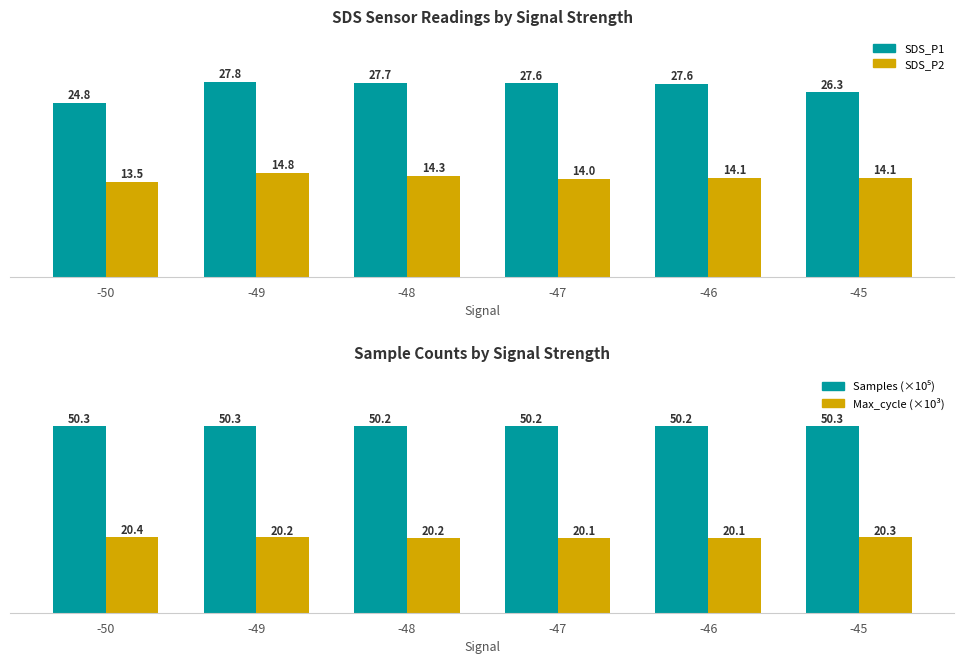

Where is Samples (×10⁵) nearest to the value 50?

-46